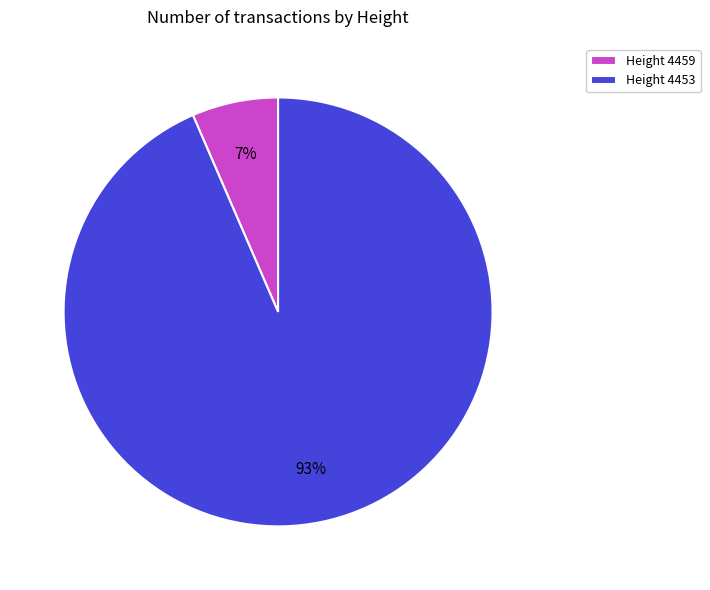

Does any single category account for the majority?

Yes